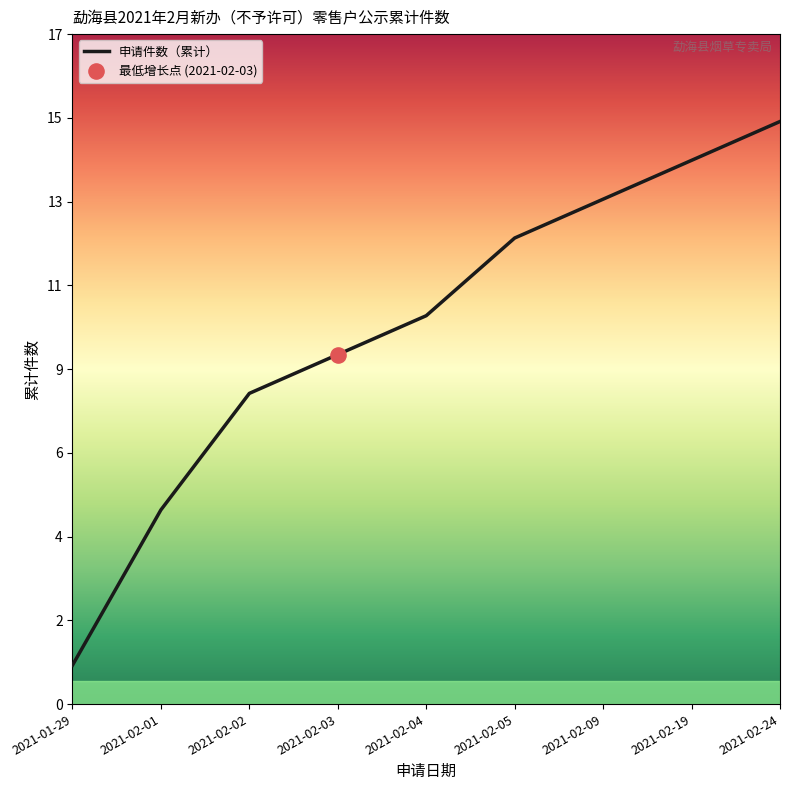

Which has a higher value, 2021-02-19 or 2021-02-04?

2021-02-19